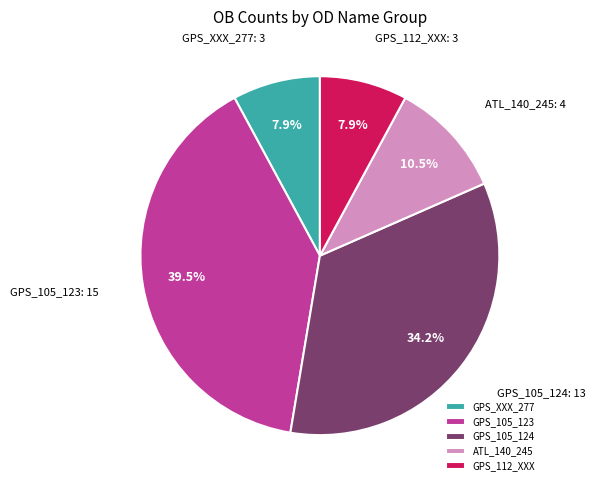

Is it true that GPS_105_123 is 28% of the pie?

False